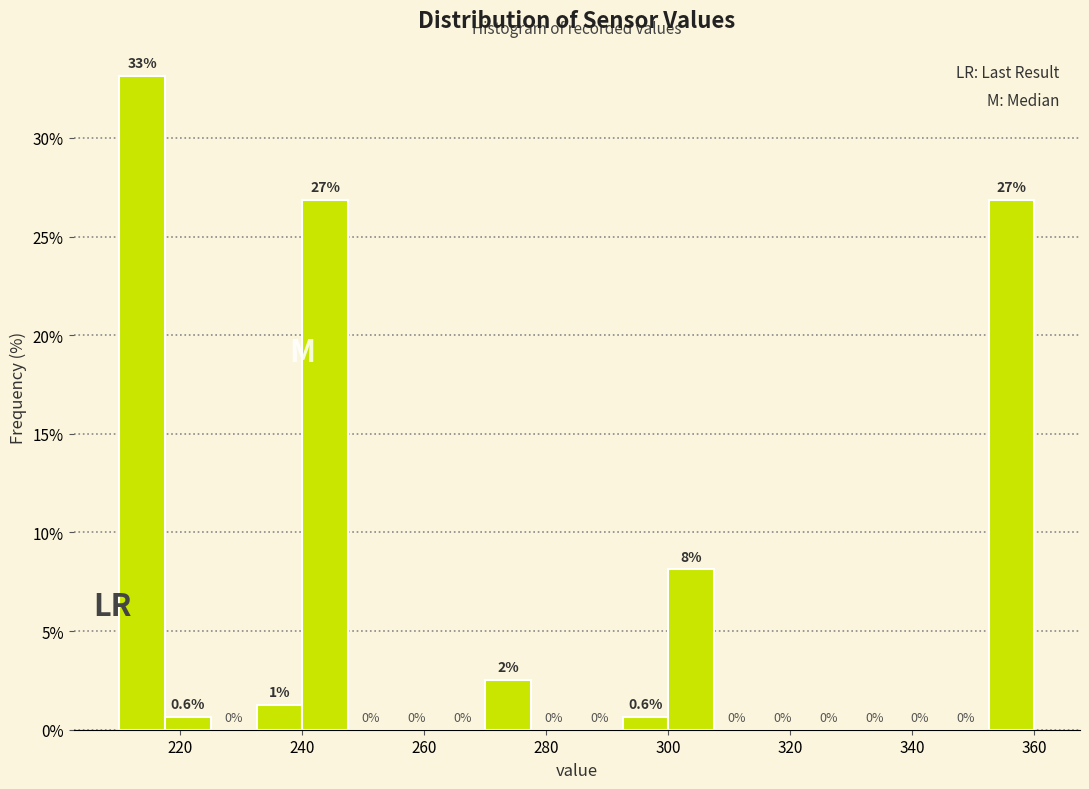

Around what value on the x-axis is the tallest bar? Give the approximate position of its centre, as read against the axis.

214